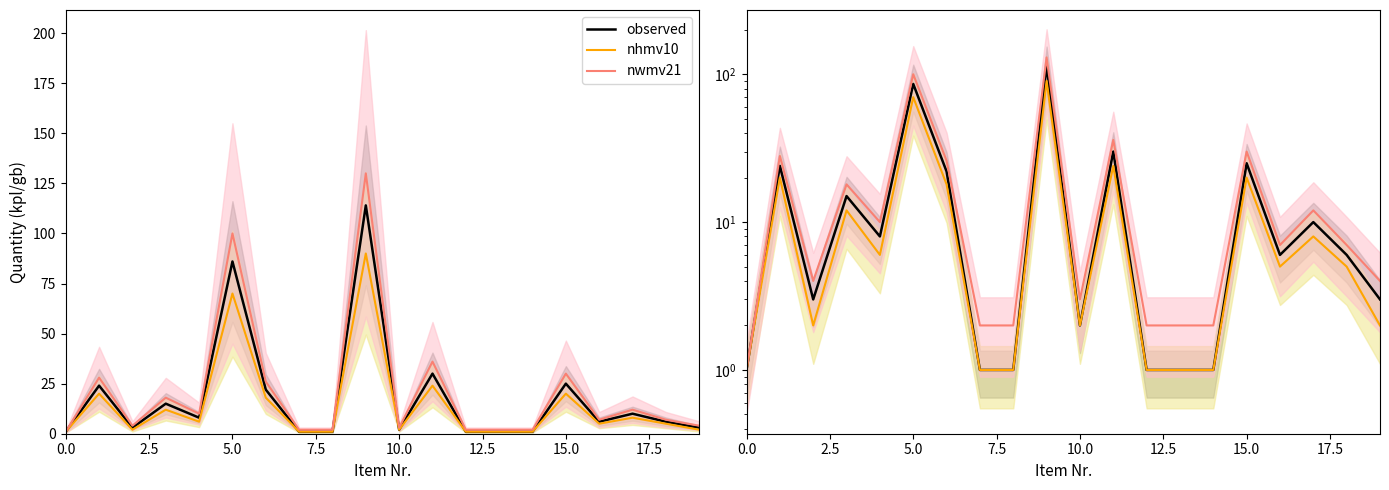

What is the minimum value shown in the chart?

1